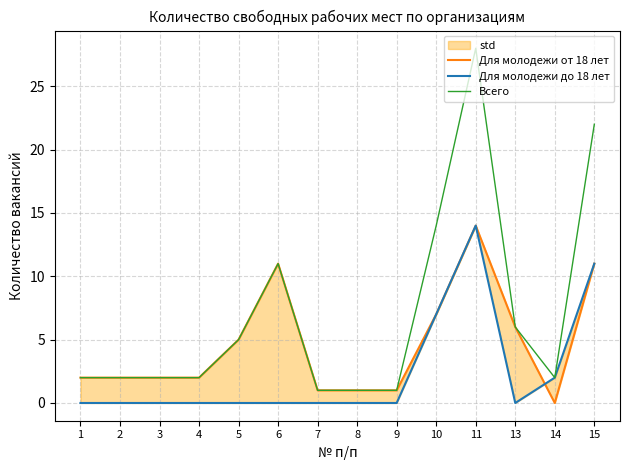

The Для молодежи от 18 лет series shows 2 at 4. True or false?

True